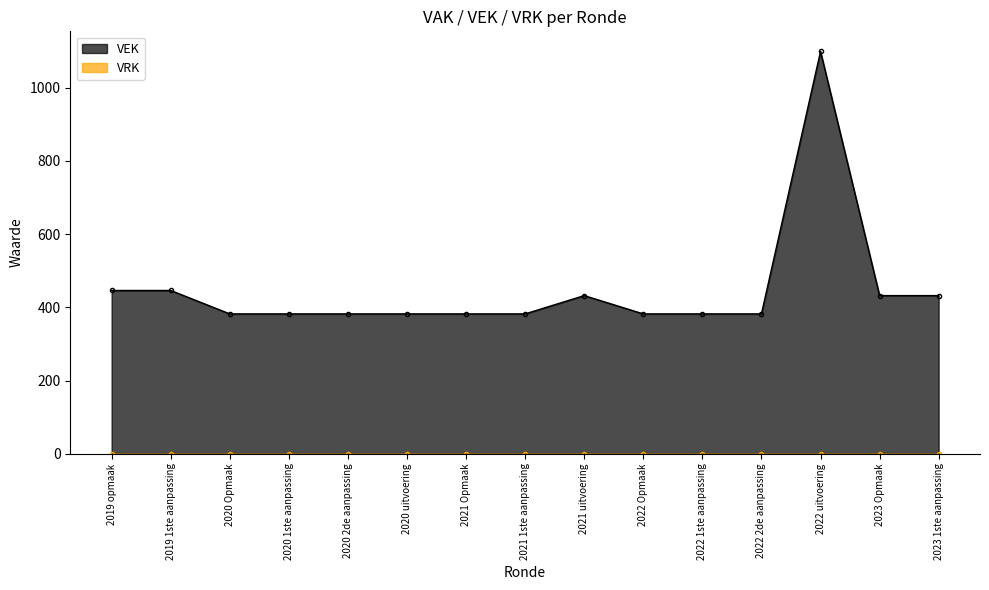

Does the chart display data point markers on the line(s)?

Yes